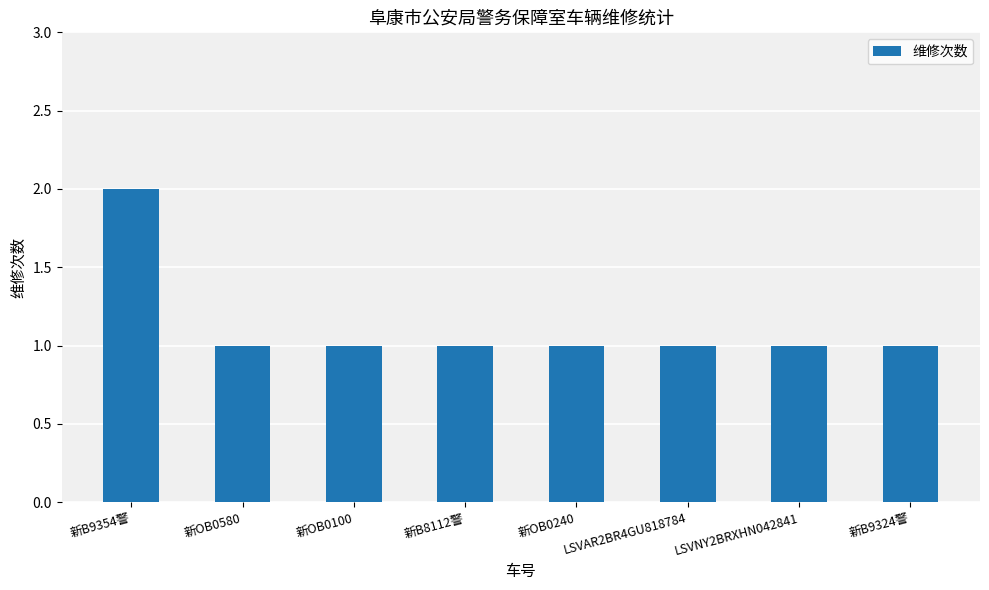

Is it true that the value at 新B9354警 is 2?

True